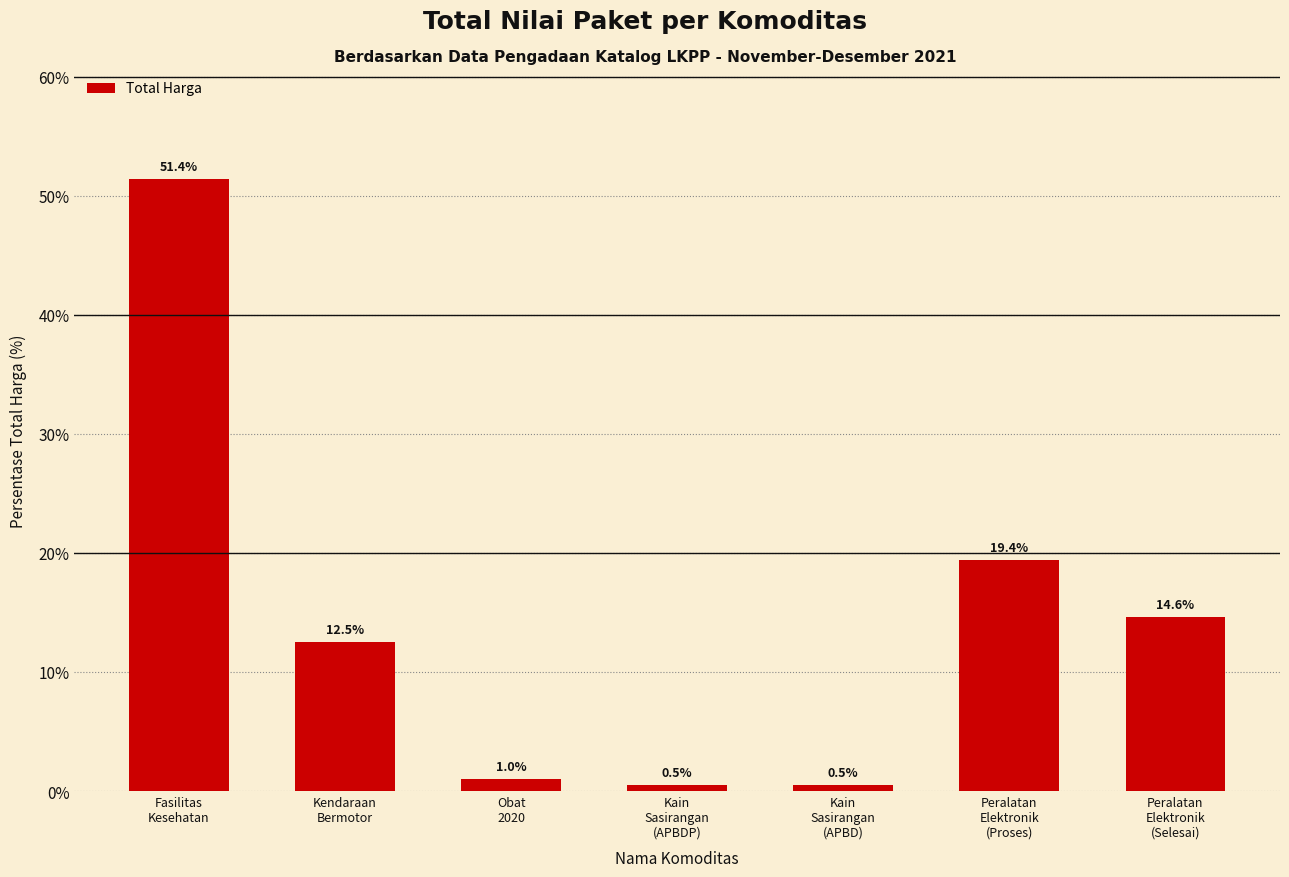

What position from the right is Kendaraan
Bermotor?

6